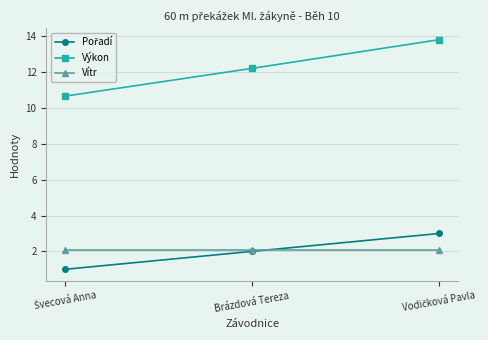

What position from the left is Brázdová Tereza?

2